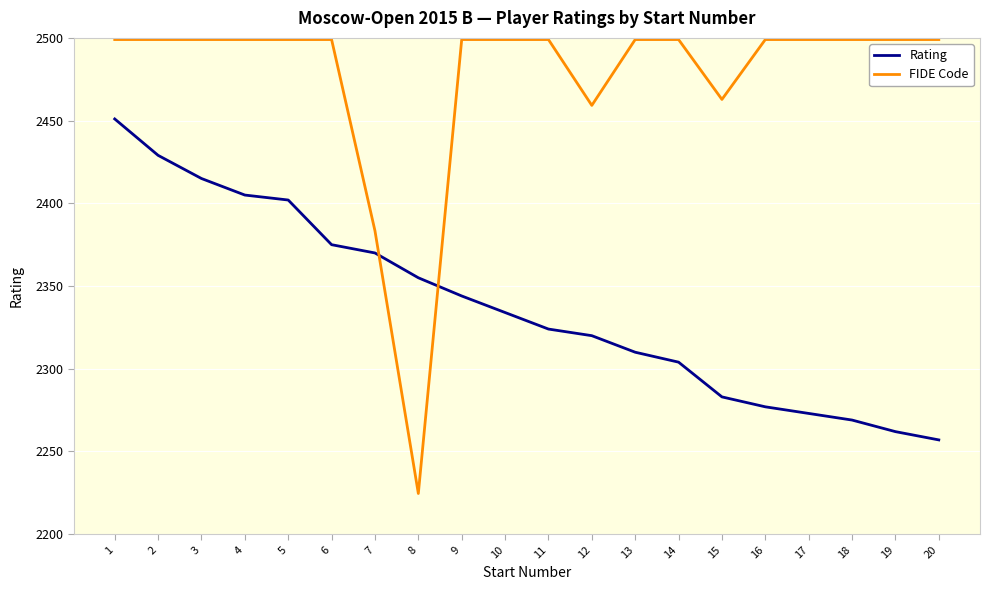

How many lines are shown in the chart?

2